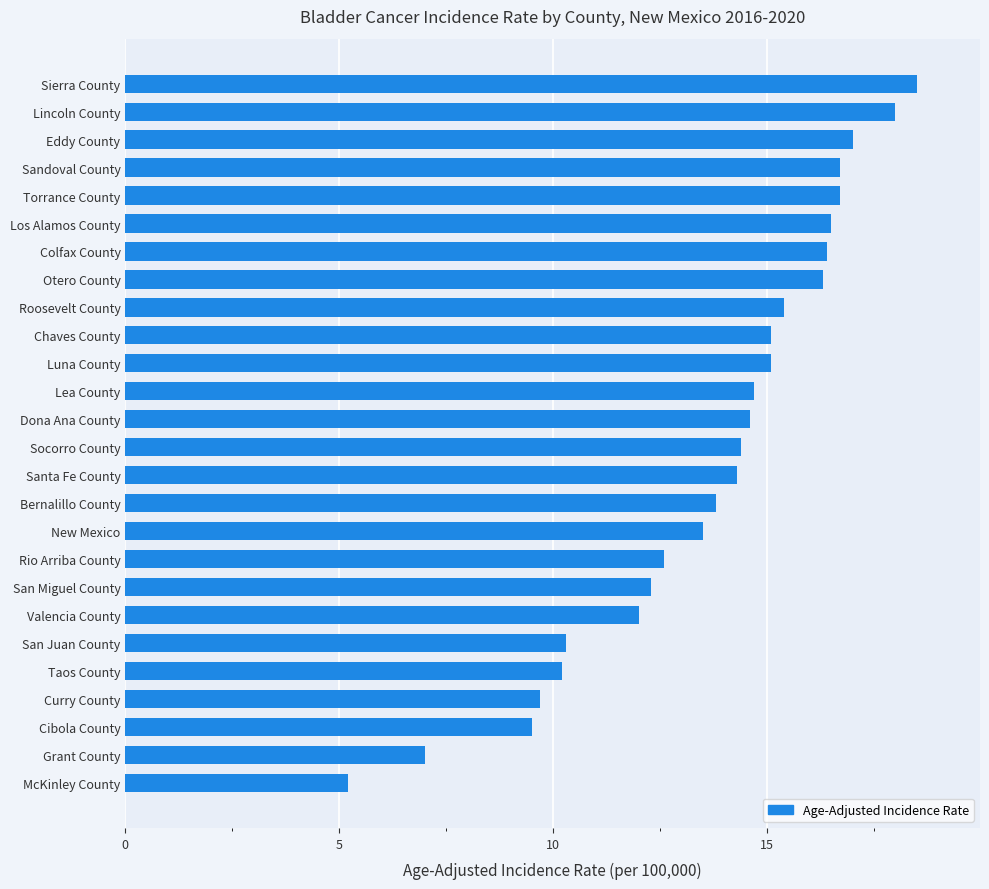

Which has a higher value, Lincoln County or Bernalillo County?

Lincoln County